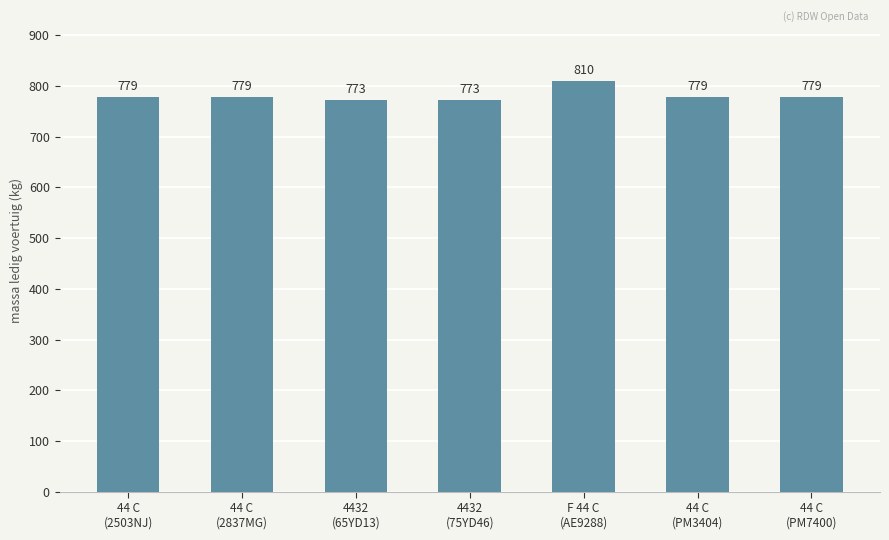

What is the maximum value shown in the chart?

810